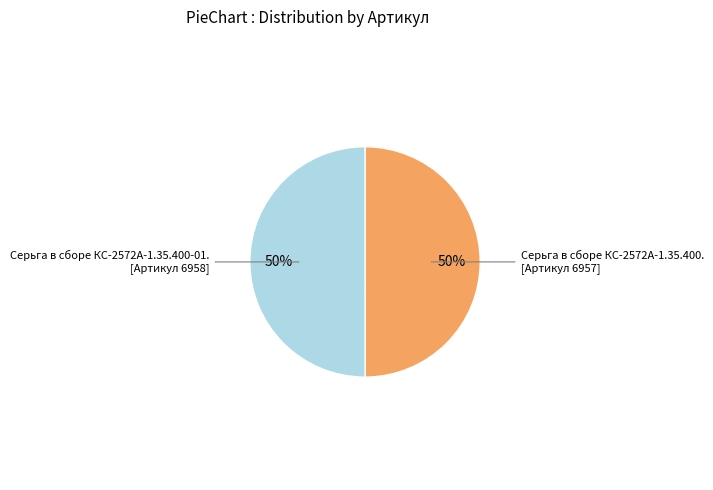

To the nearest percent, what is the average slice percentage?

50%